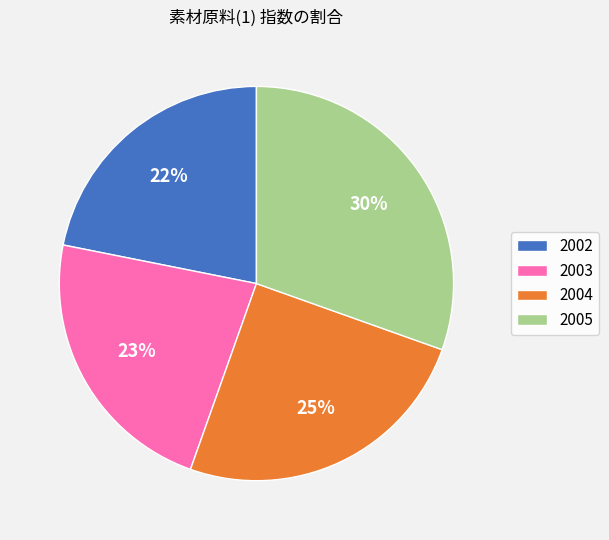

Which slice is the largest?

2005